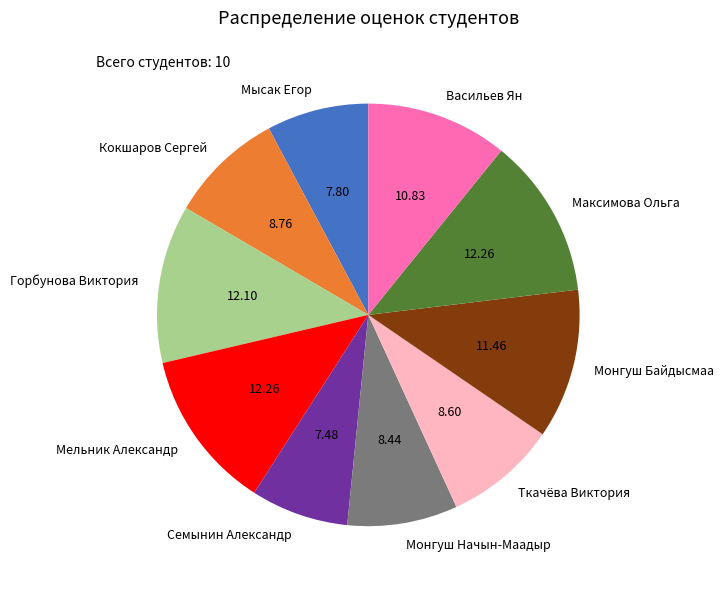

Count the number of slices in the pie.

10